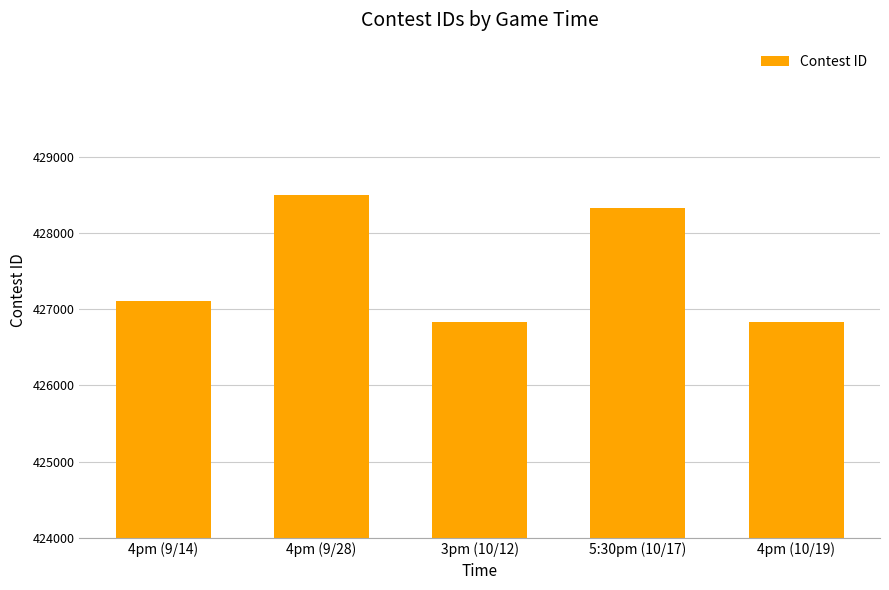

Is it true that the value at 4pm (9/28) is 428493?

True